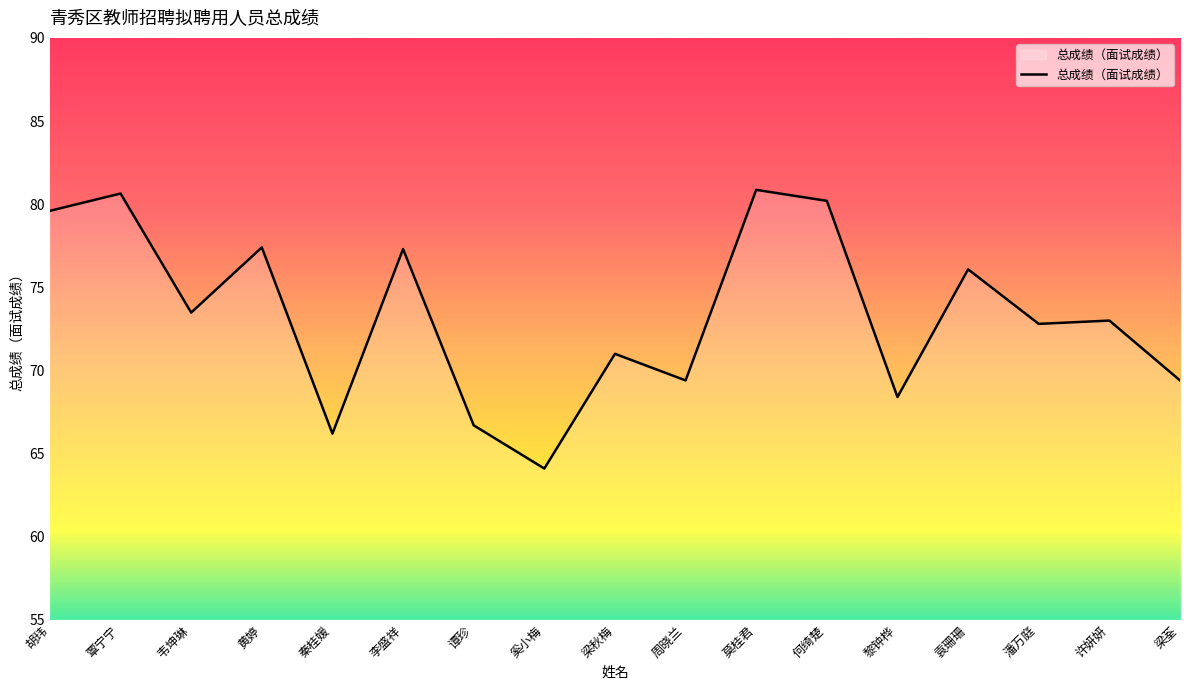

What is the difference between the values at 韦坤琳 and 黎钟桦?

5.1